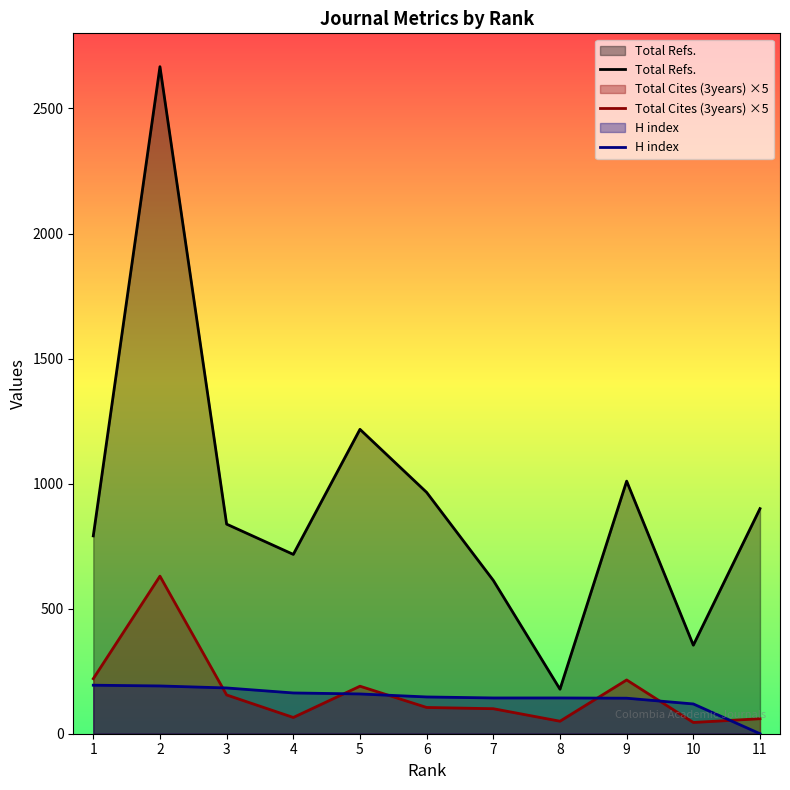

Which category has the lowest value in the H index series?

11